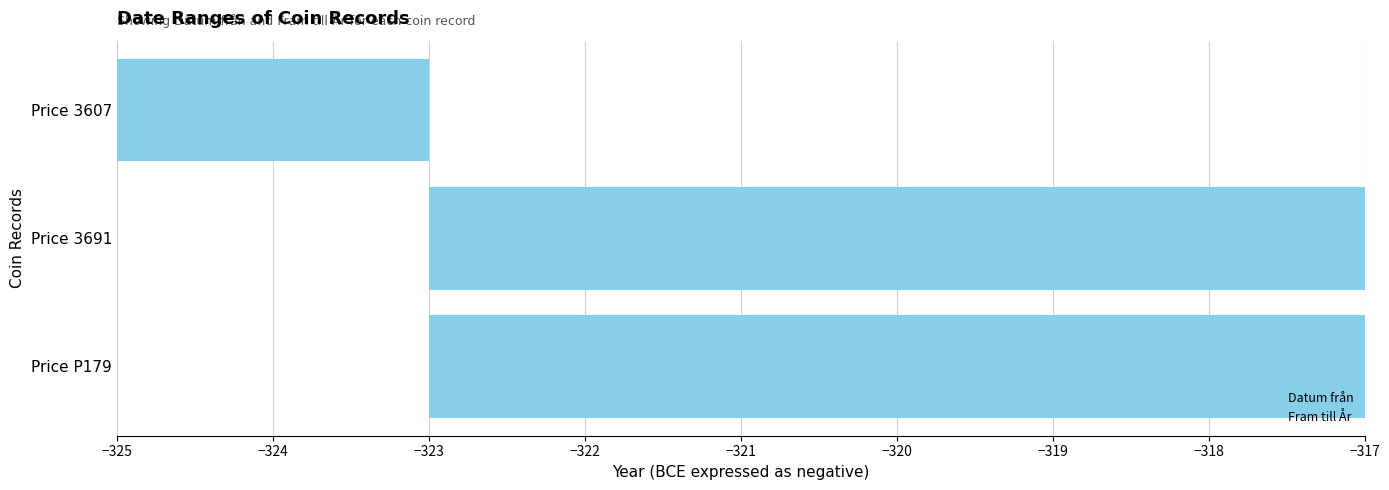

The Fram till År series shows 1.3 at −324. True or false?

False